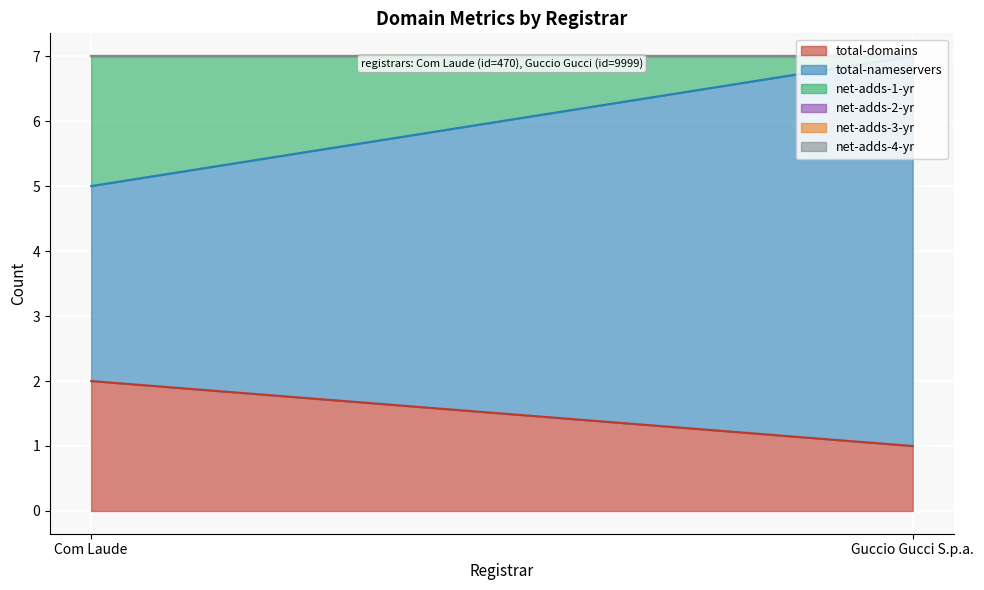

What is the approximate value of net-adds-1-yr at Com Laude?

2